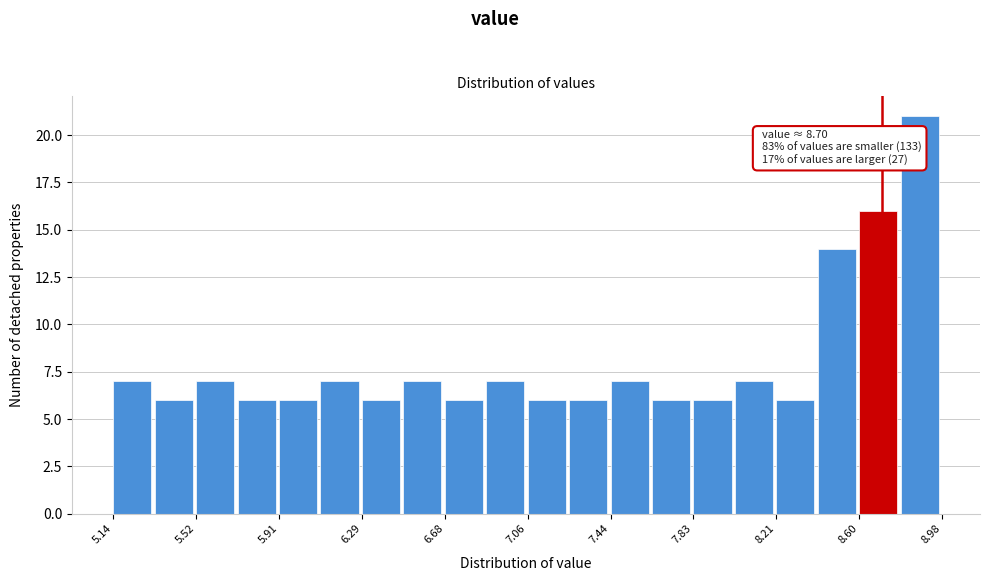

Around what value on the x-axis is the tallest bar? Give the approximate position of its centre, as read against the axis.

8.90